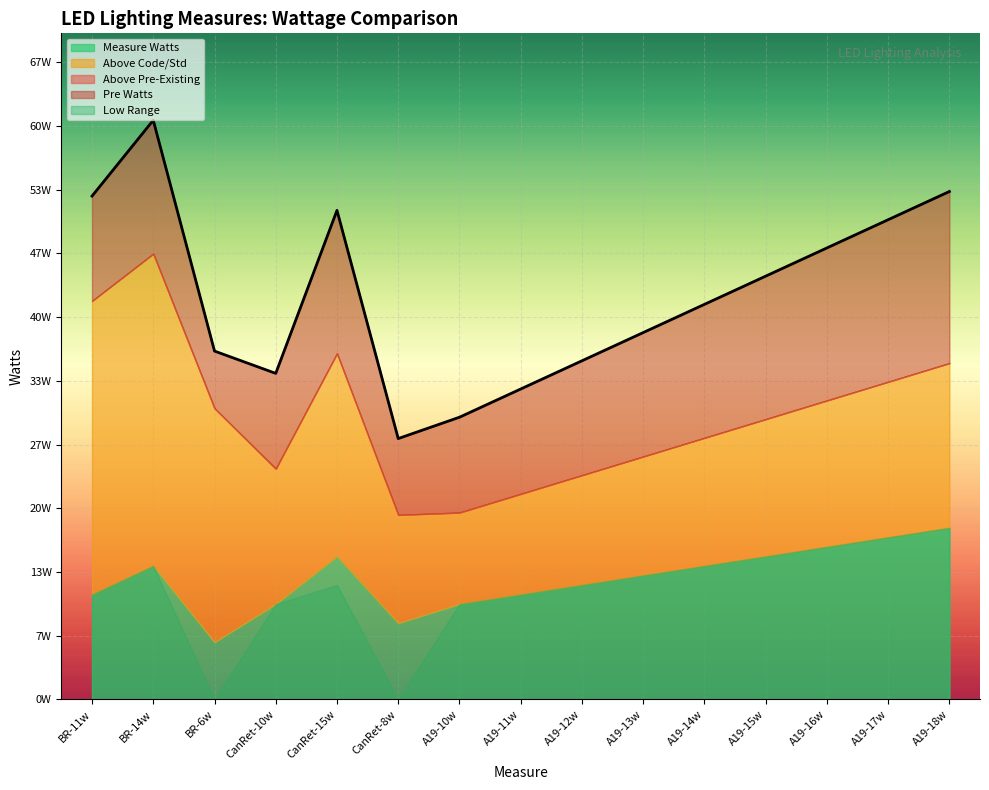

What is the label of the 13th point from the right?

BR-6w